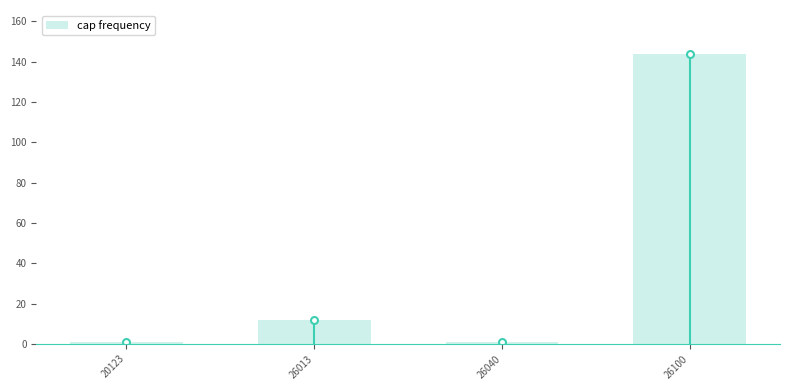

Reading left to right, transcribe all the data shown in this chart.

20123=1	26013=12	26040=1	26100=144